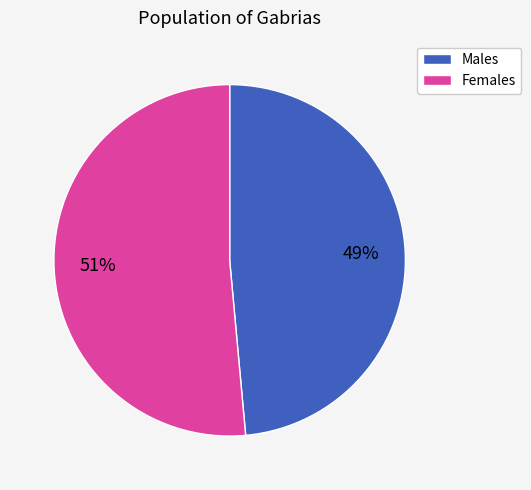

How many segments does this pie chart have?

2